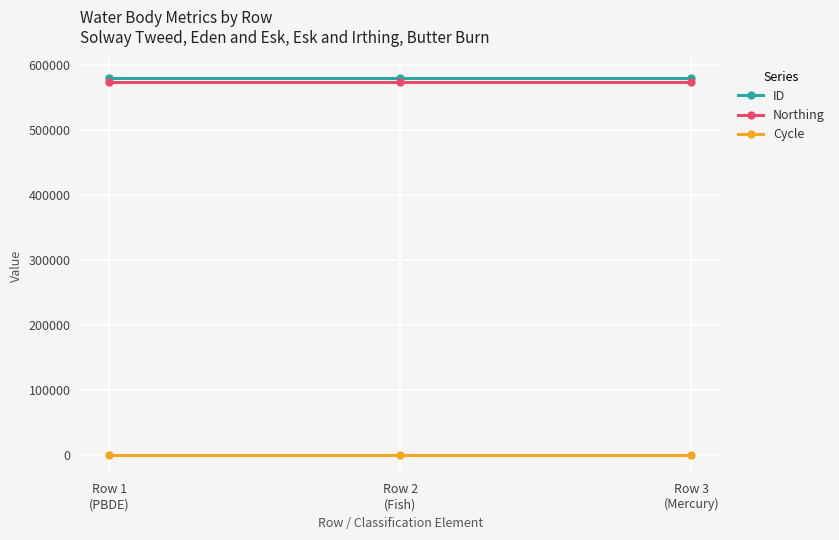

Is it true that Northing equals 749303 at Row 3
(Mercury)?

False